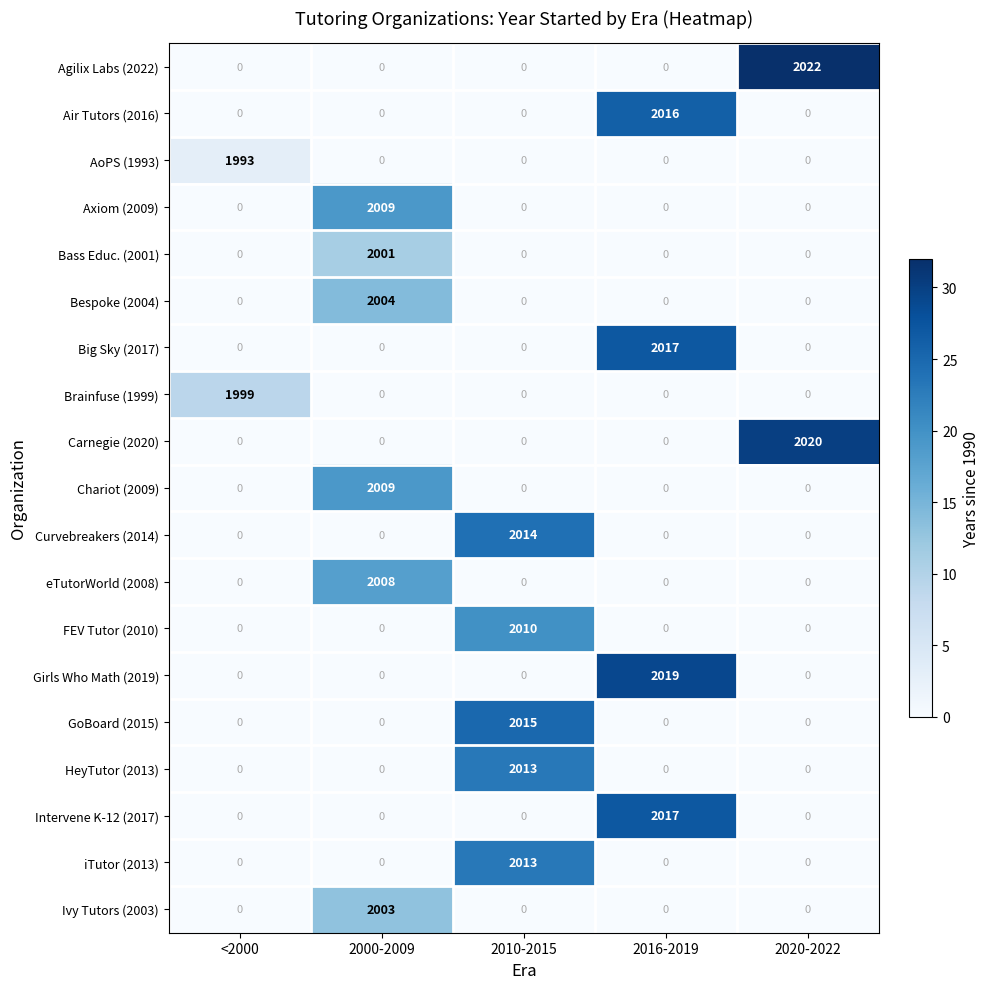

What is the average value of the Intervene K-12 (2017) series?

403